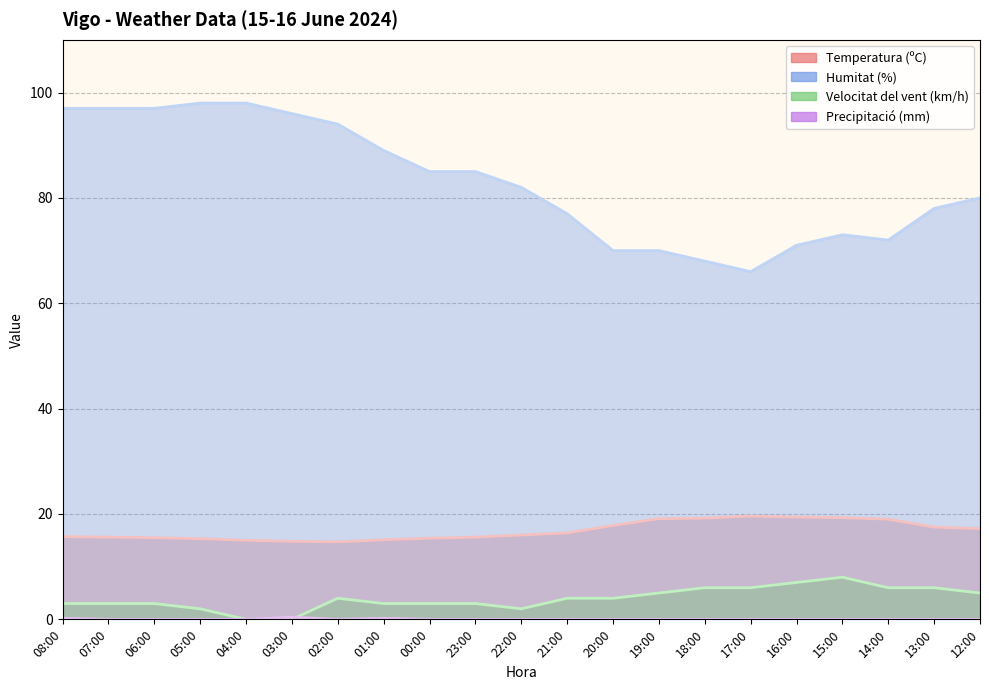

At which label is Precipitació (mm) closest to 0?

07:00